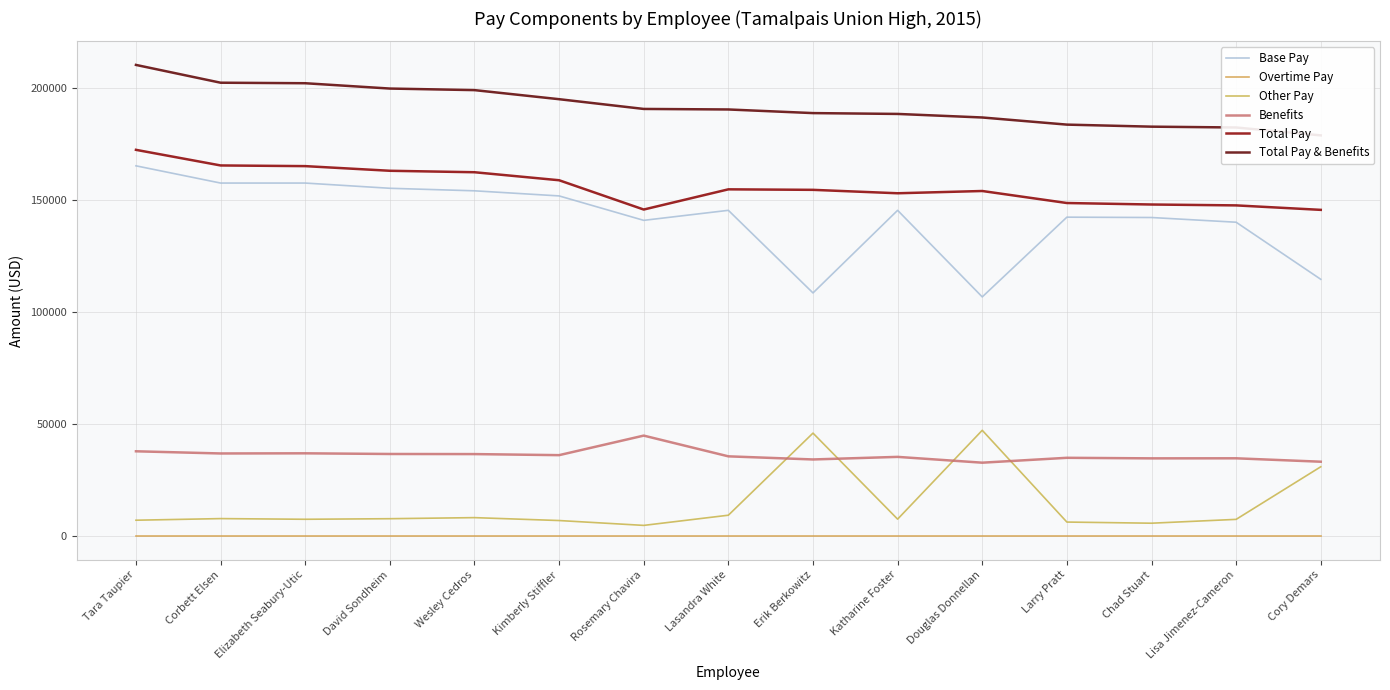

Read the Total Pay & Benefits value at Corbett Elsen.

202220.7